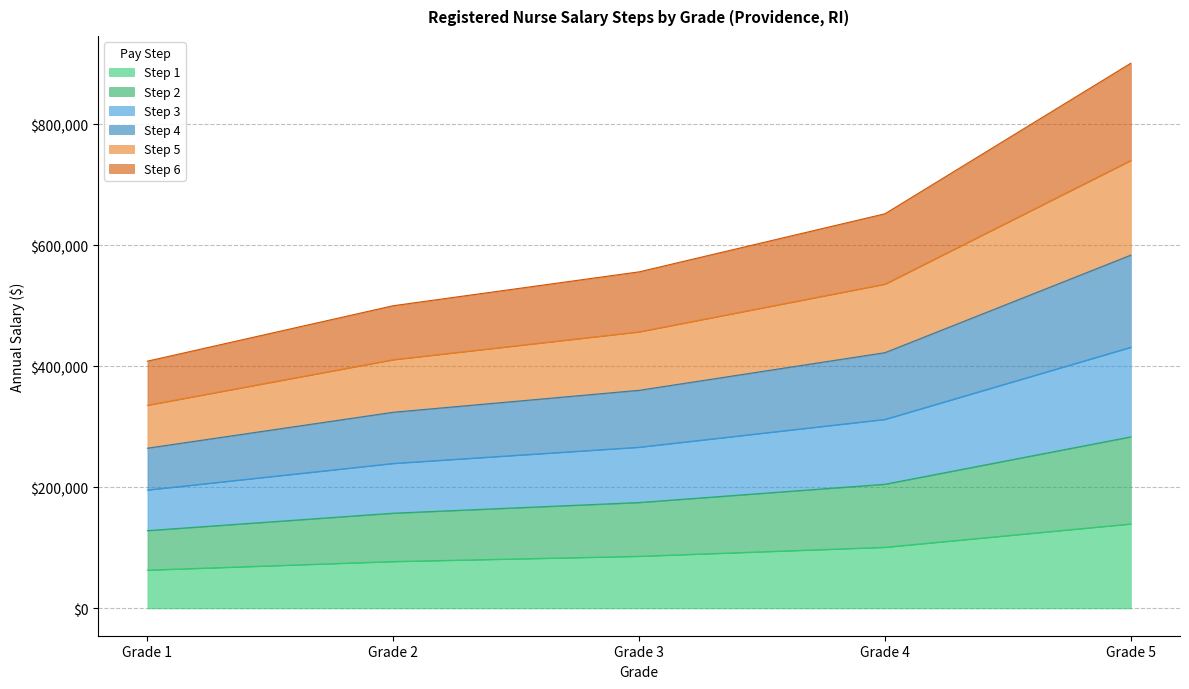

True or false: Step 1 and Step 4 intersect in this chart.

False